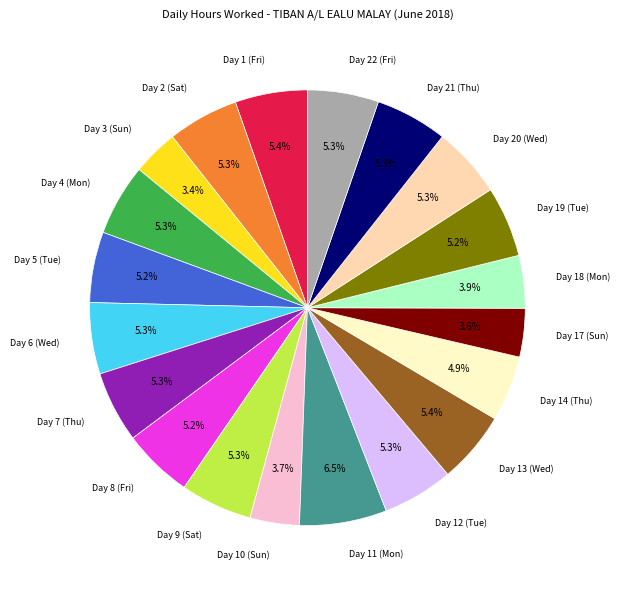

Is there any slice that represents more than half of the pie?

No